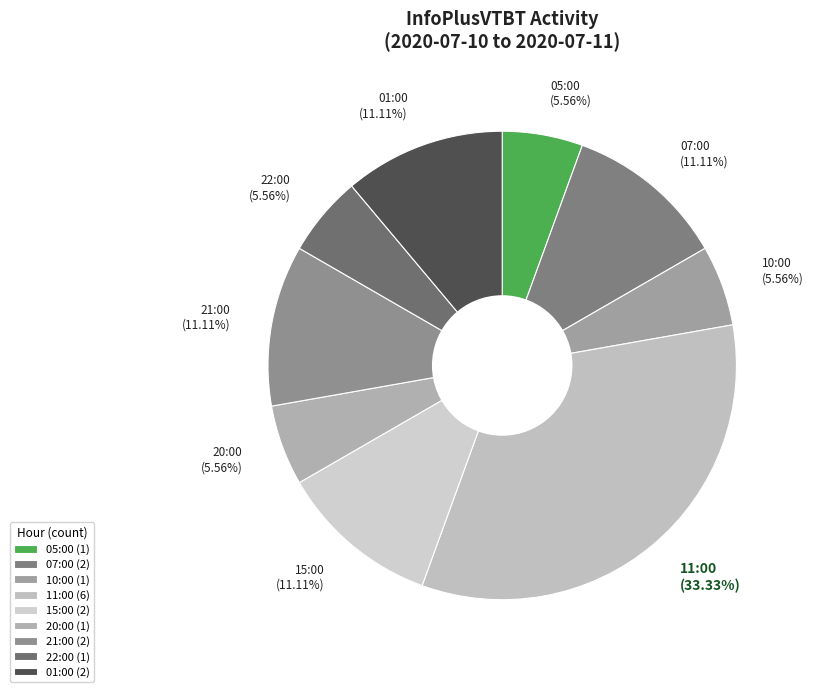

Is there any slice that represents more than half of the pie?

No